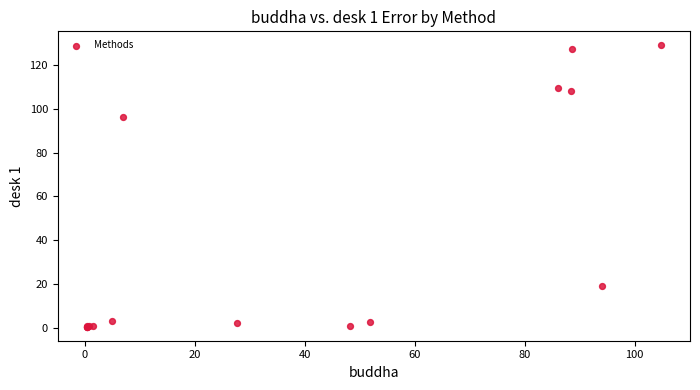

What Y value in the scatter plot is closest to 64?

96.3